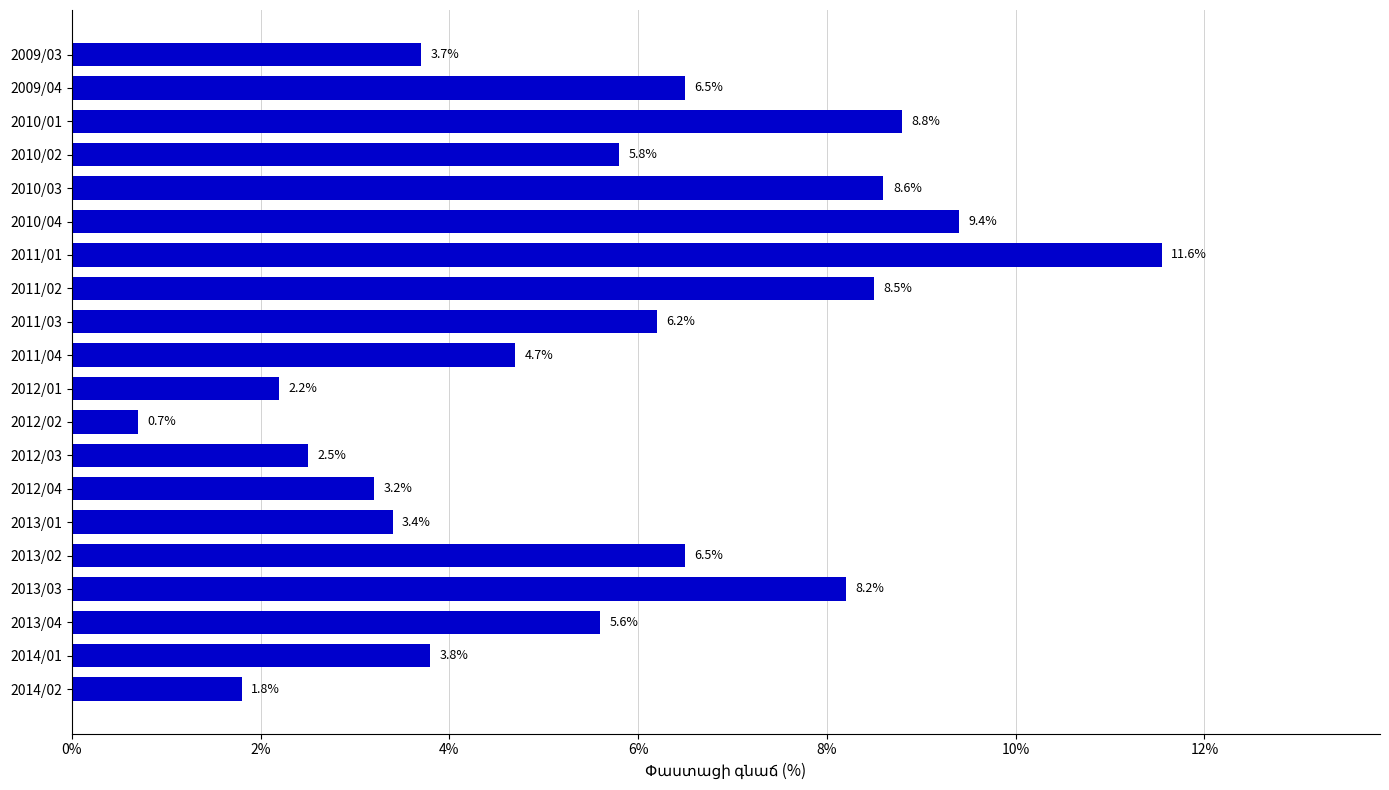

How many data points are less than 5?

9